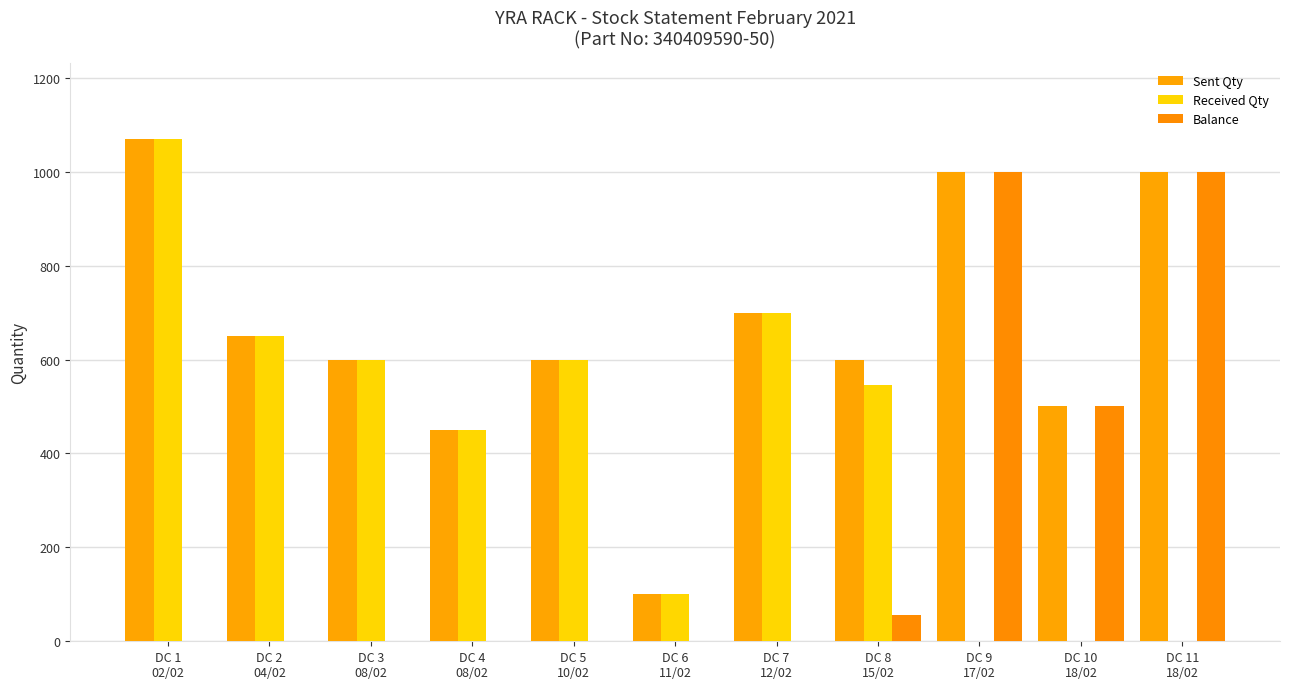

At which category is the sum across all series the highest?

DC 1
02/02